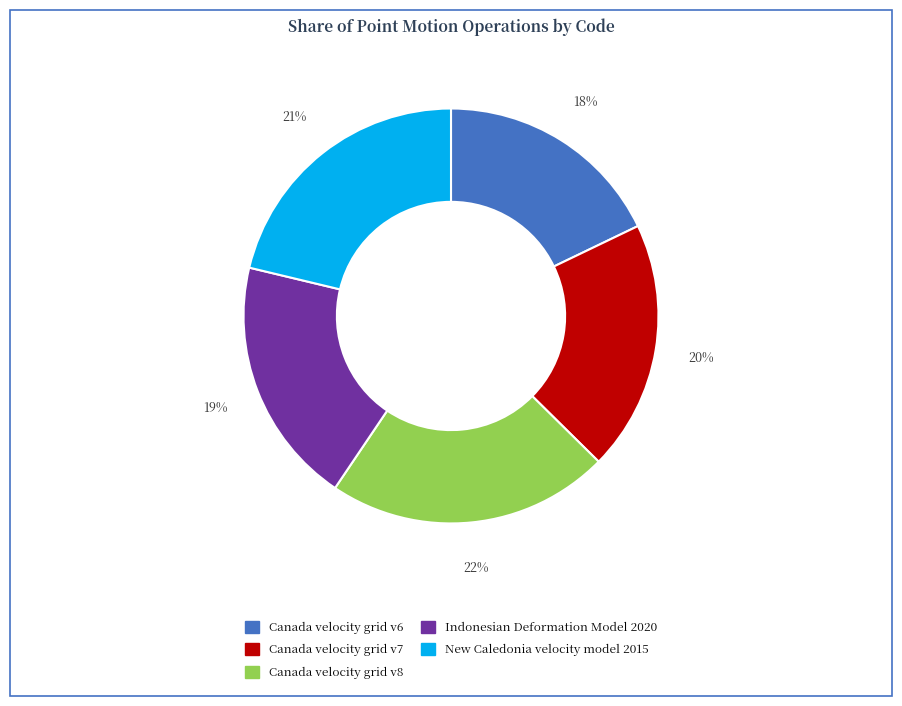

What percentage is the Canada velocity grid v6 slice, to the nearest percent?

18%